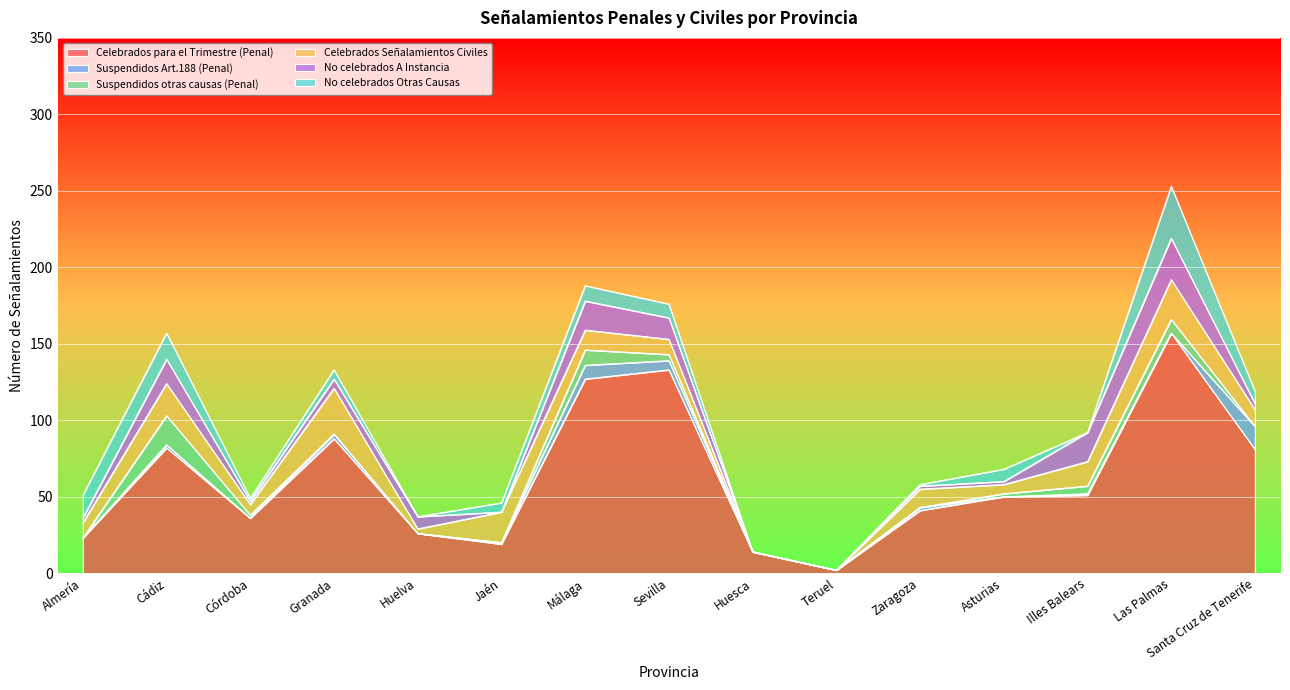

In Celebrados para el Trimestre (Penal), how many points are lower than both neighbors (excluding endpoints)?

3